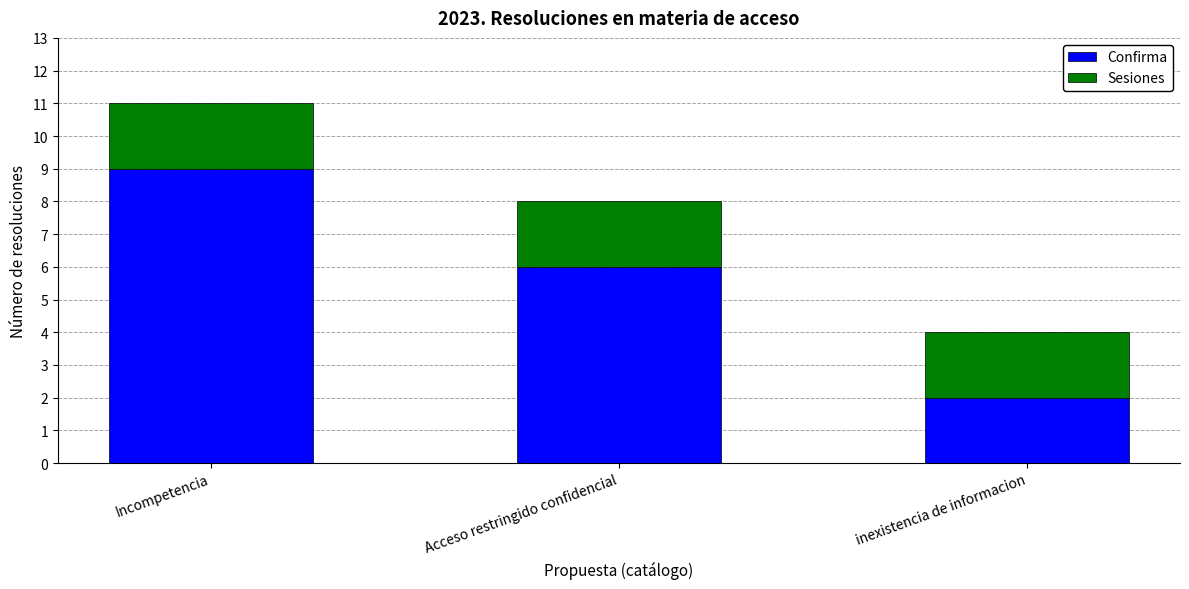

At which label does Confirma reach its peak?

Incompetencia